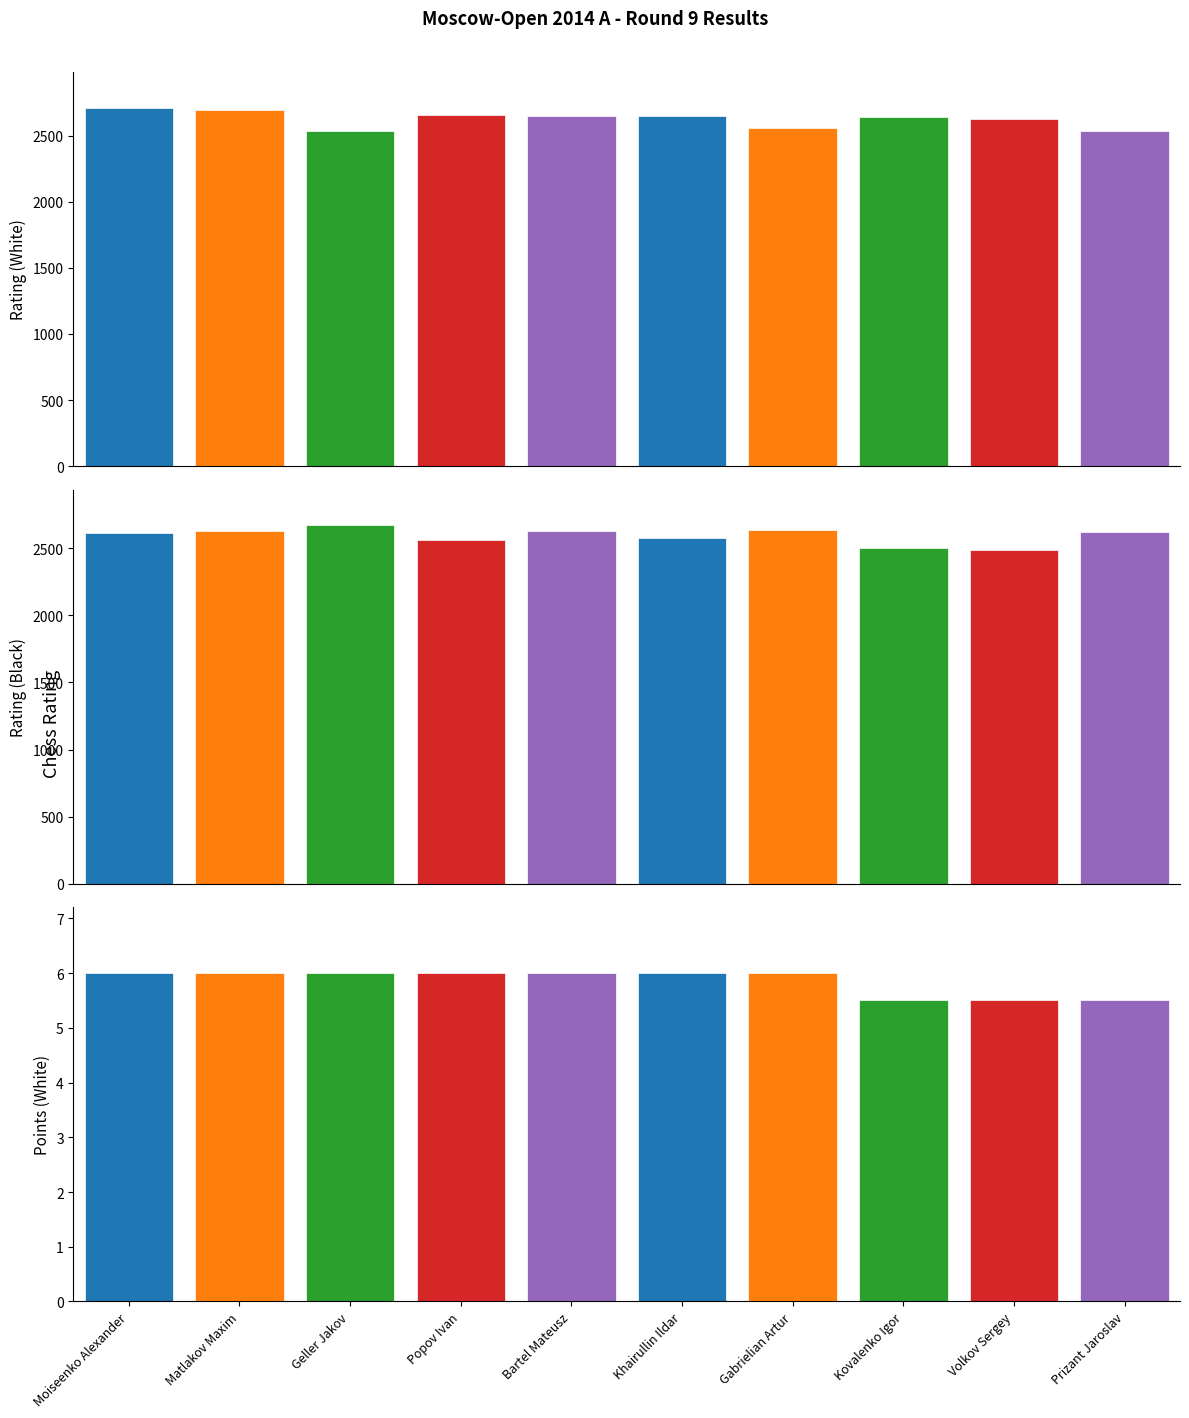

How many groups of bars are there?

10